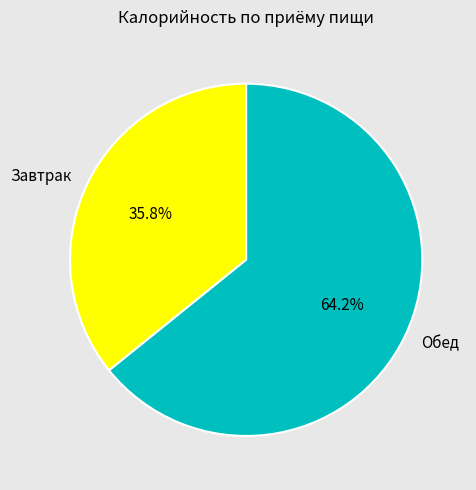

What percentage is the Обед slice, to the nearest percent?

64%